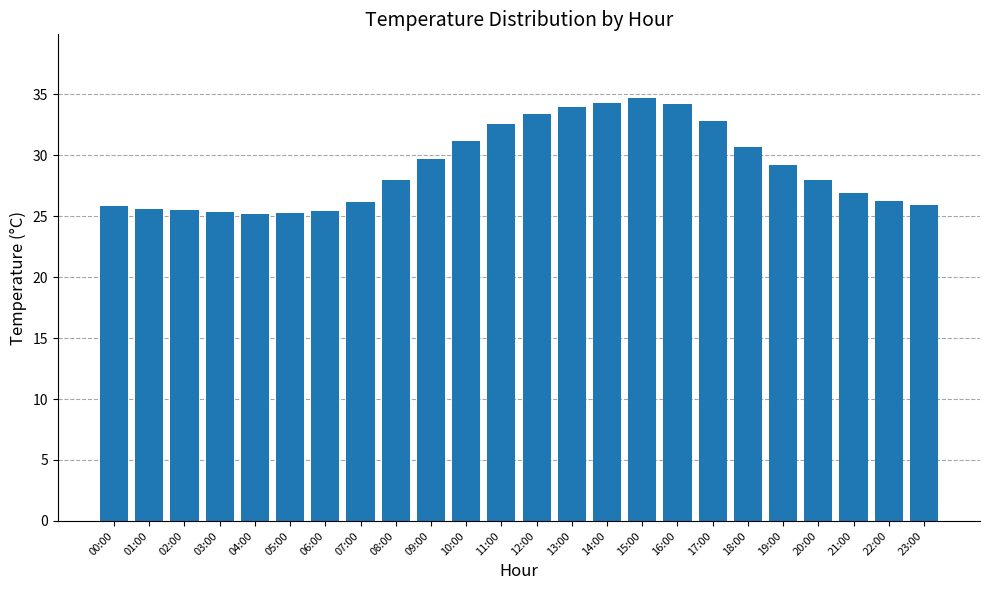

True or false: the data shows 25.1 at 04:00.

True